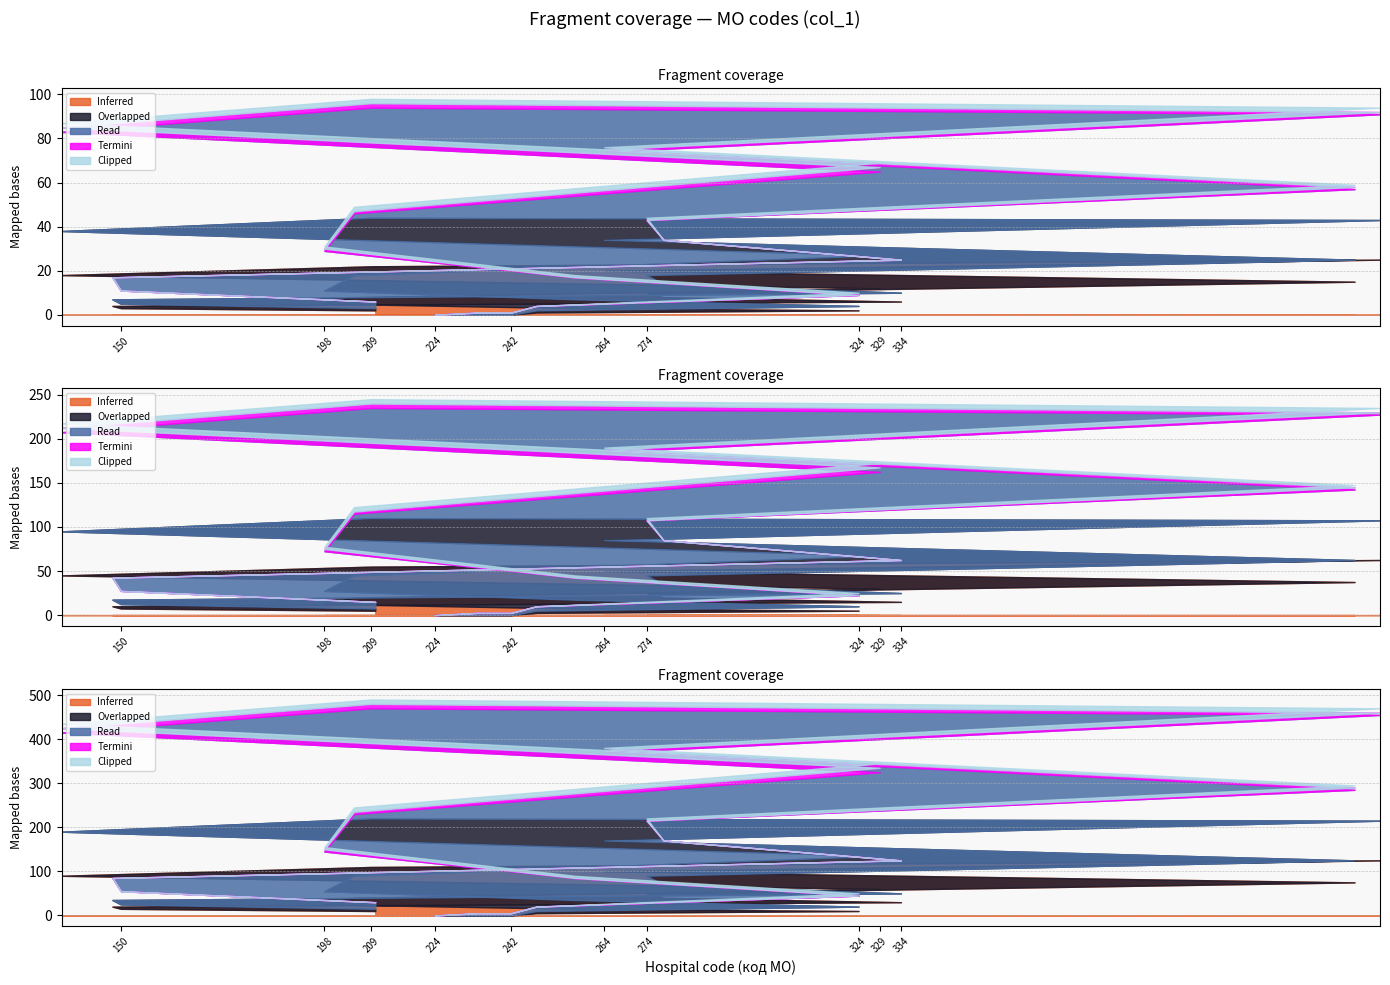

Is it true that Inferred equals 3.0 at 6?

True